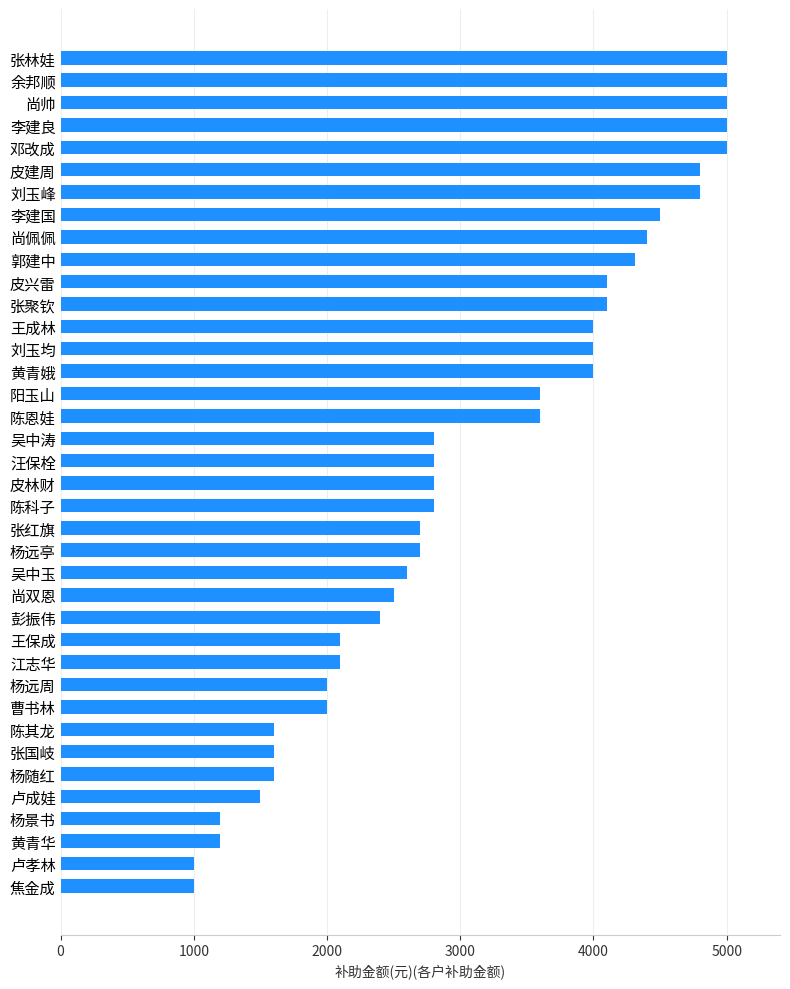

Count the number of data series in this chart.

1